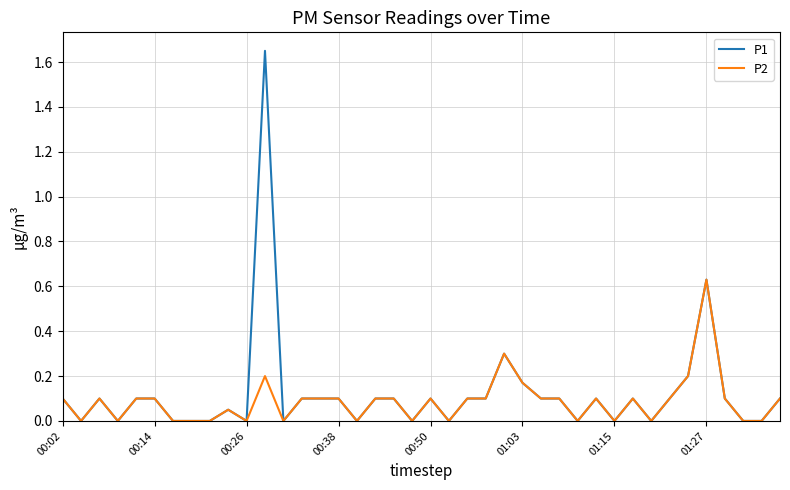

Which series has the largest range (max minus min)?

P1